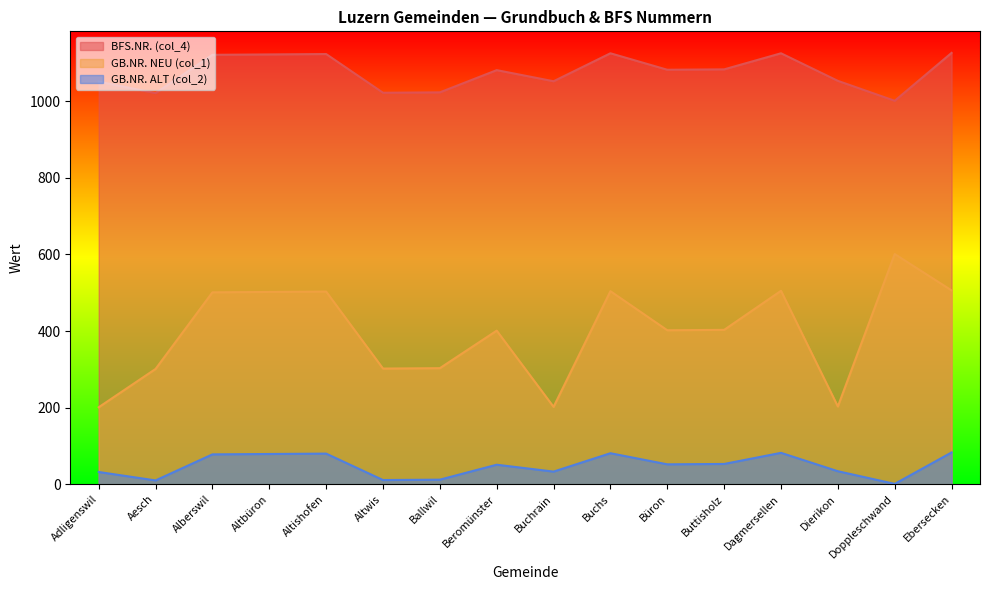

Is the value of BFS.NR. (col_4) at Altbüron greater than the value of GB.NR. ALT (col_2) at Altwis?

Yes